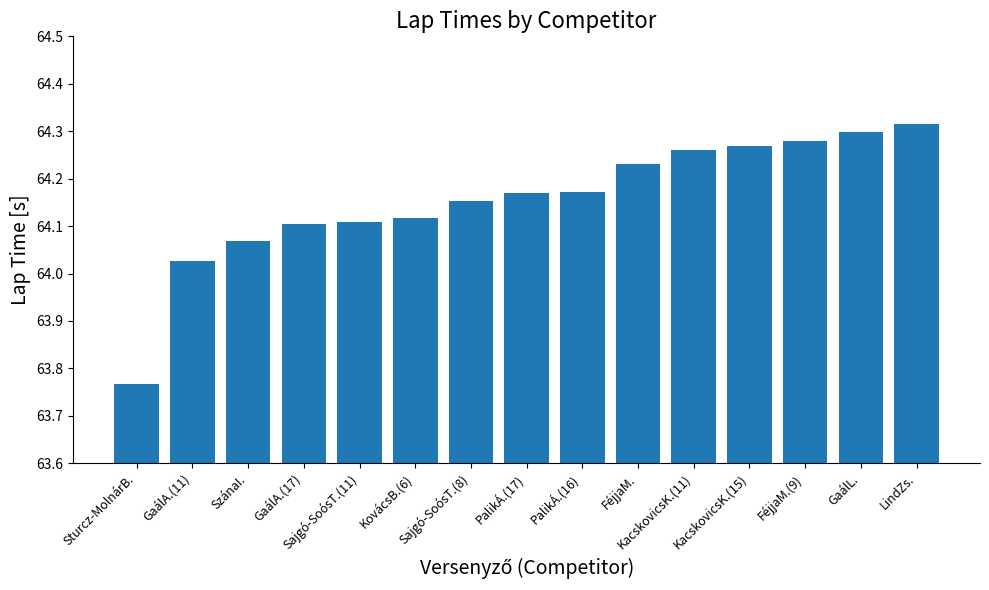

True or false: the data shows 33.8 at LindZs..

False